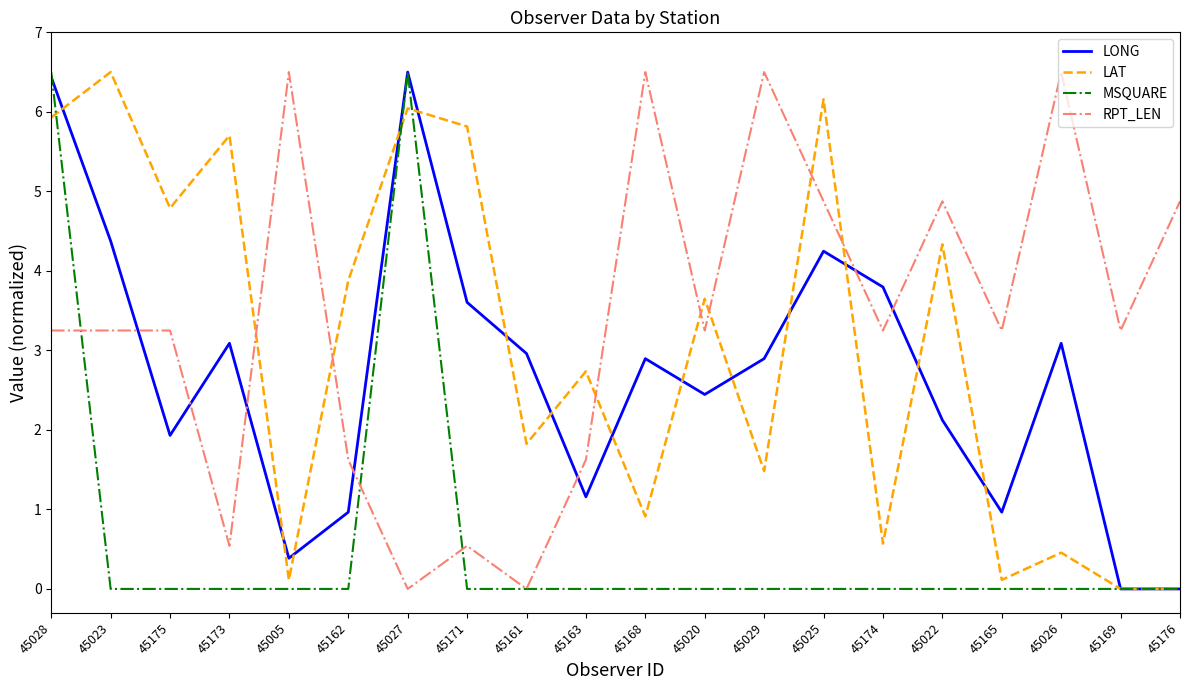

Between 45175 and 45165, which series saw the biggest shift?

LAT